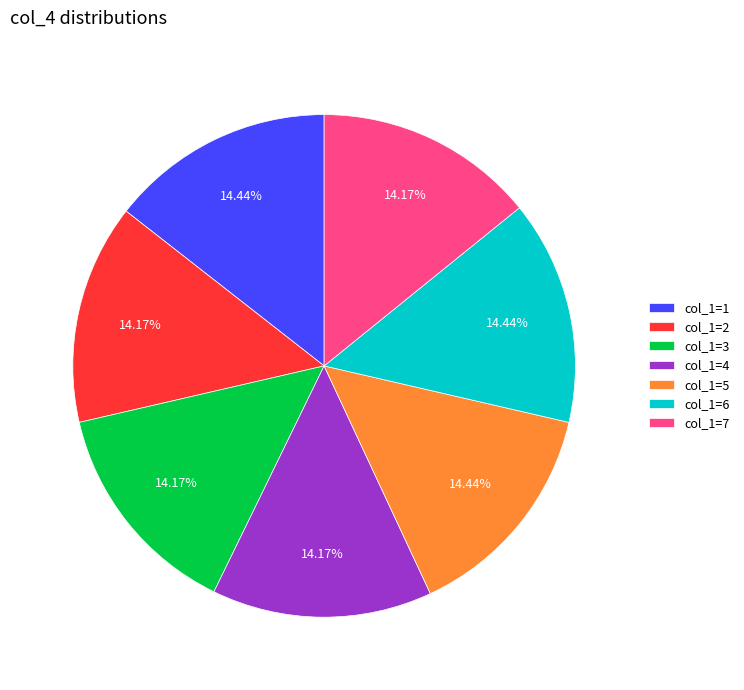

Count the number of slices in the pie.

7